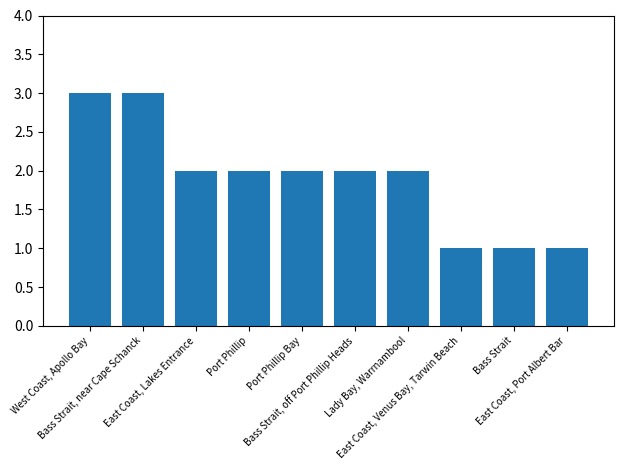

What is the value of the 9th bar from the left?

1